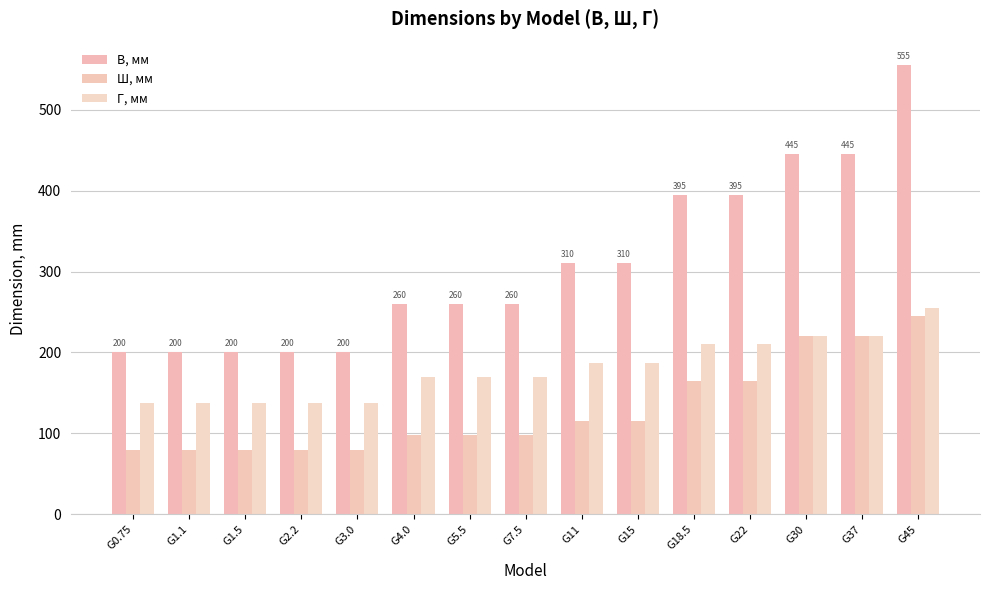

The value of В, мм at G3.0 is 200. True or false?

True